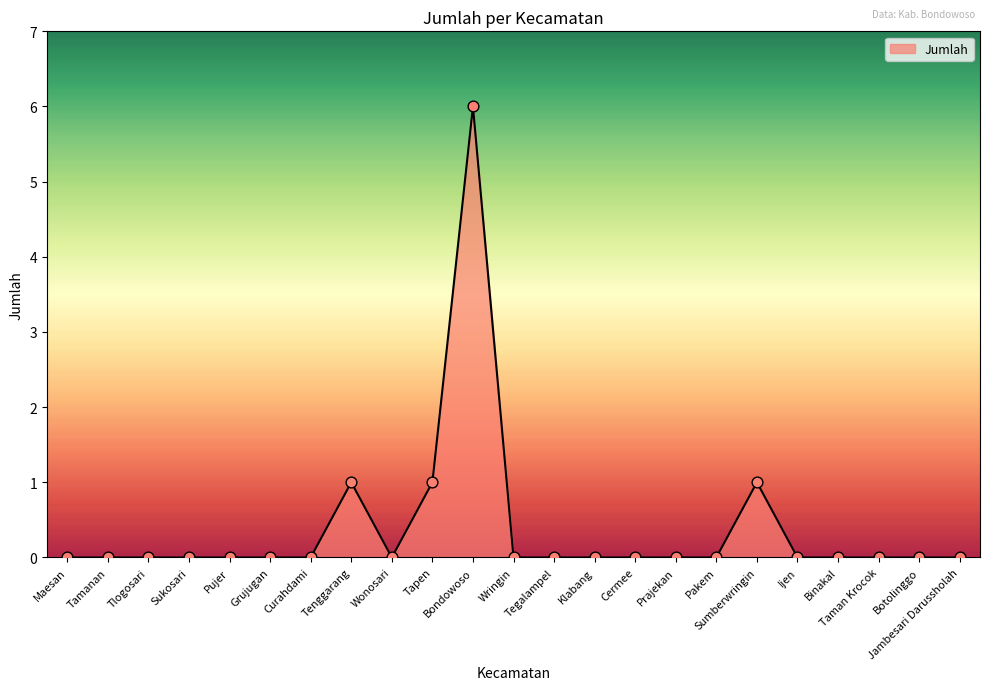

What is the change in value from Tapen to Taman Krocok?

-1